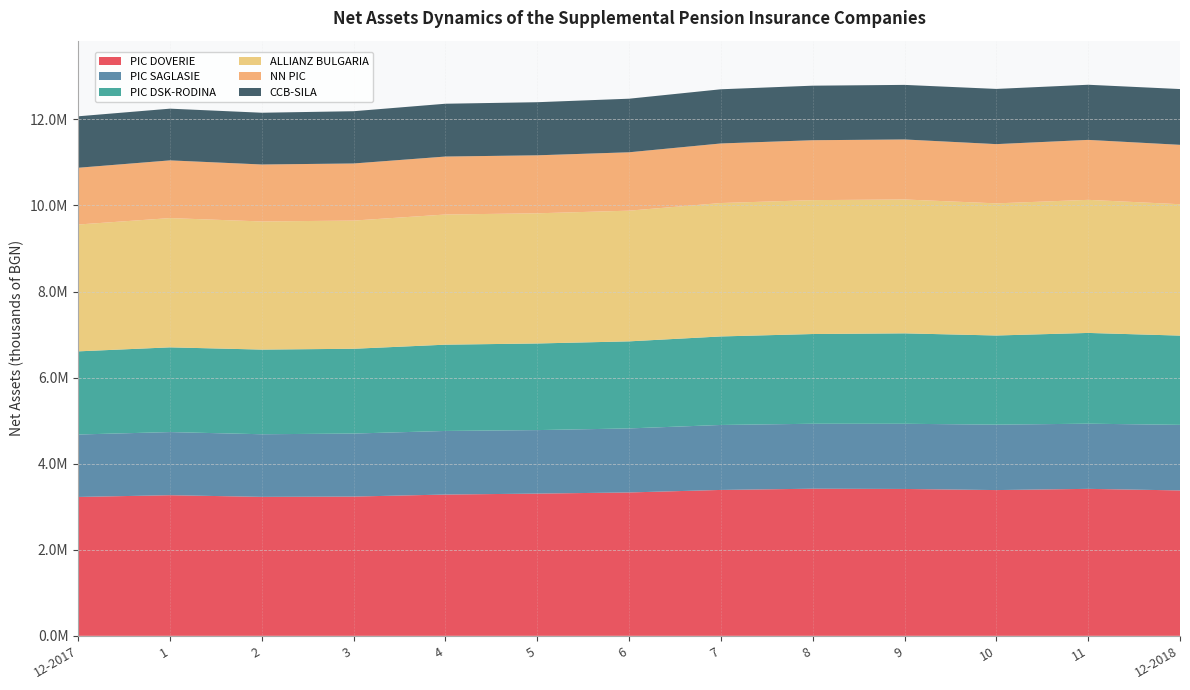

Reading left to right, extract all data points from this chart.

PIC DOVERIE: 3227072	3267178	3228962	3235585	3282657	3304774	3331236	3389810	3418408	3412576	3386535	3414983	3378369
PIC SAGLASIE: 1450507	1466874	1454611	1464195	1477349	1475213	1487754	1509451	1509128	1514387	1519891	1514037	1523522
PIC DSK-RODINA: 1932023	1968655	1966945	1969941	2004860	2012538	2022856	2056774	2084622	2101028	2071354	2108707	2073735
ALLIANZ BULGARIA: 2946917	3003166	2977003	2978478	3024124	3024506	3036576	3100024	3111034	3110298	3070204	3092118	3052436
NN PIC: 1318822	1341030	1323681	1326543	1346894	1347491	1356588	1383843	1391866	1394292	1376354	1392911	1380016
CCB-SILA: 1195555	1201299	1202391	1214279	1226949	1233667	1244673	1258860	1267273	1267987	1282523	1280977	1295894